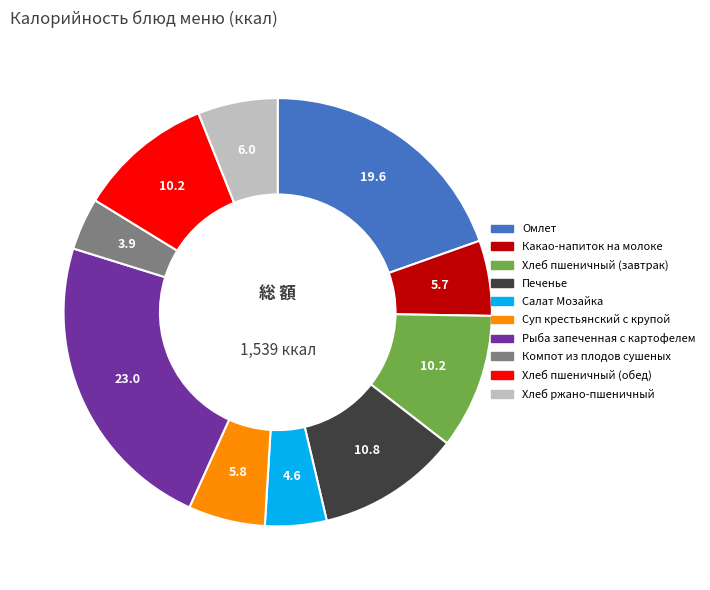

Does Какао-напиток на молоке account for over 50% of the chart?

No